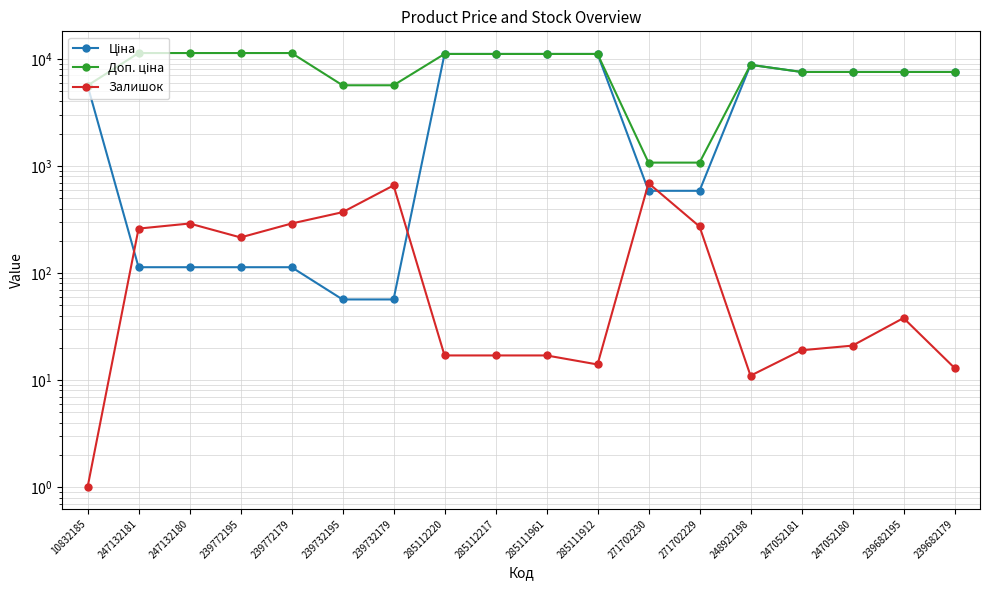

What is the sum of all Залишок values?

3213.0